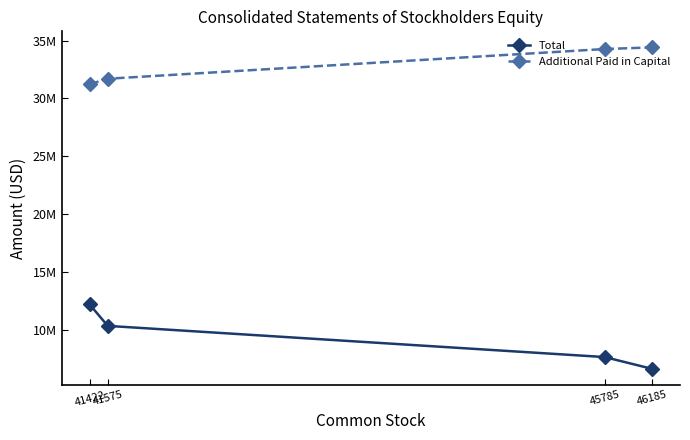

At which label does Total first exceed 10342669?

41422